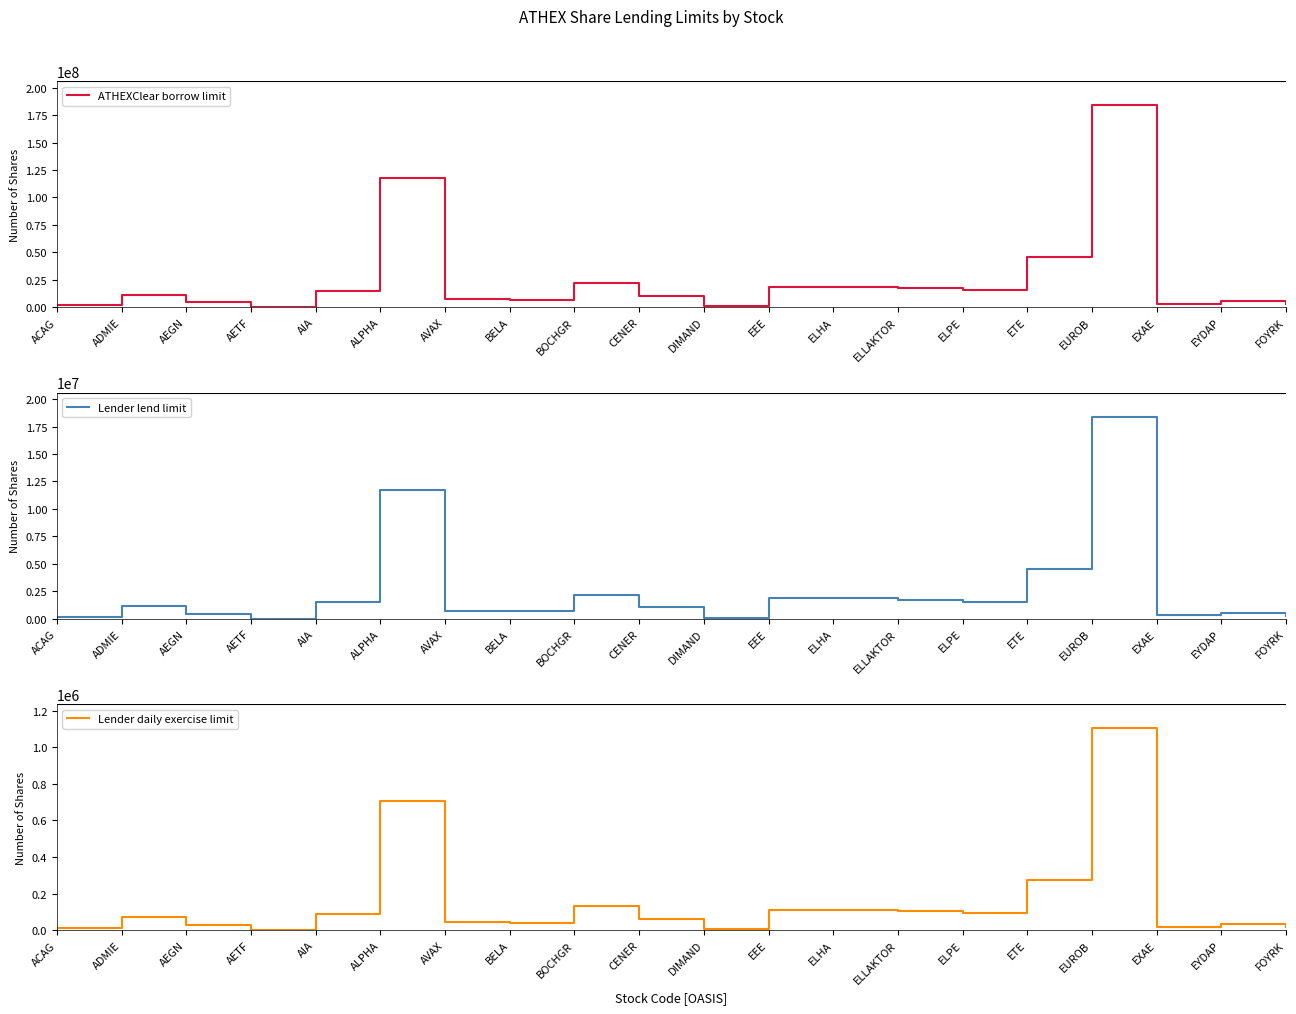

How many lines are shown in the chart?

3